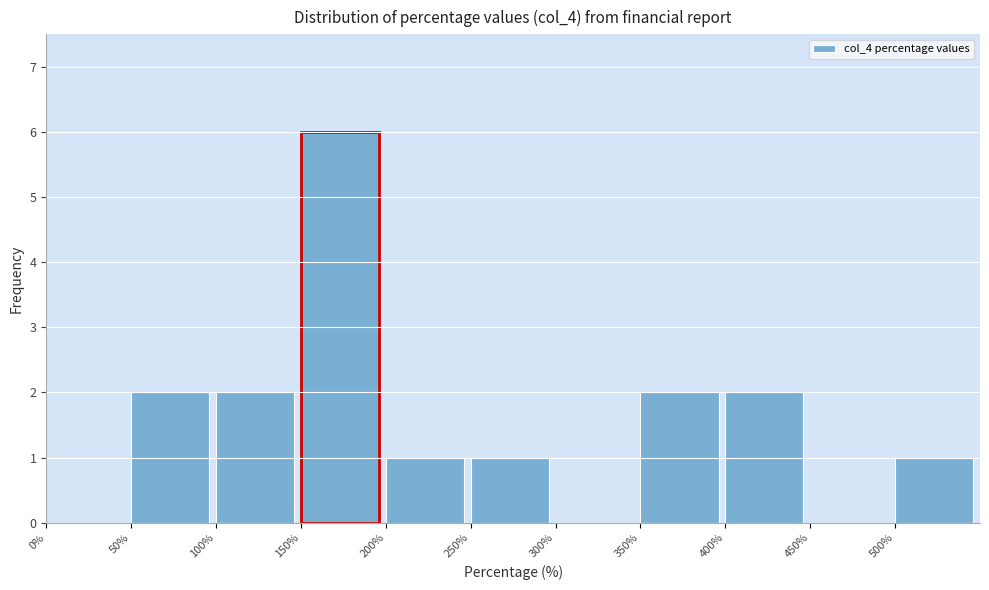

How tall is the bar that spans 250 to 300 on the x-axis? The values are not printed on the chart, so give them approximately, as read against the axis.

1